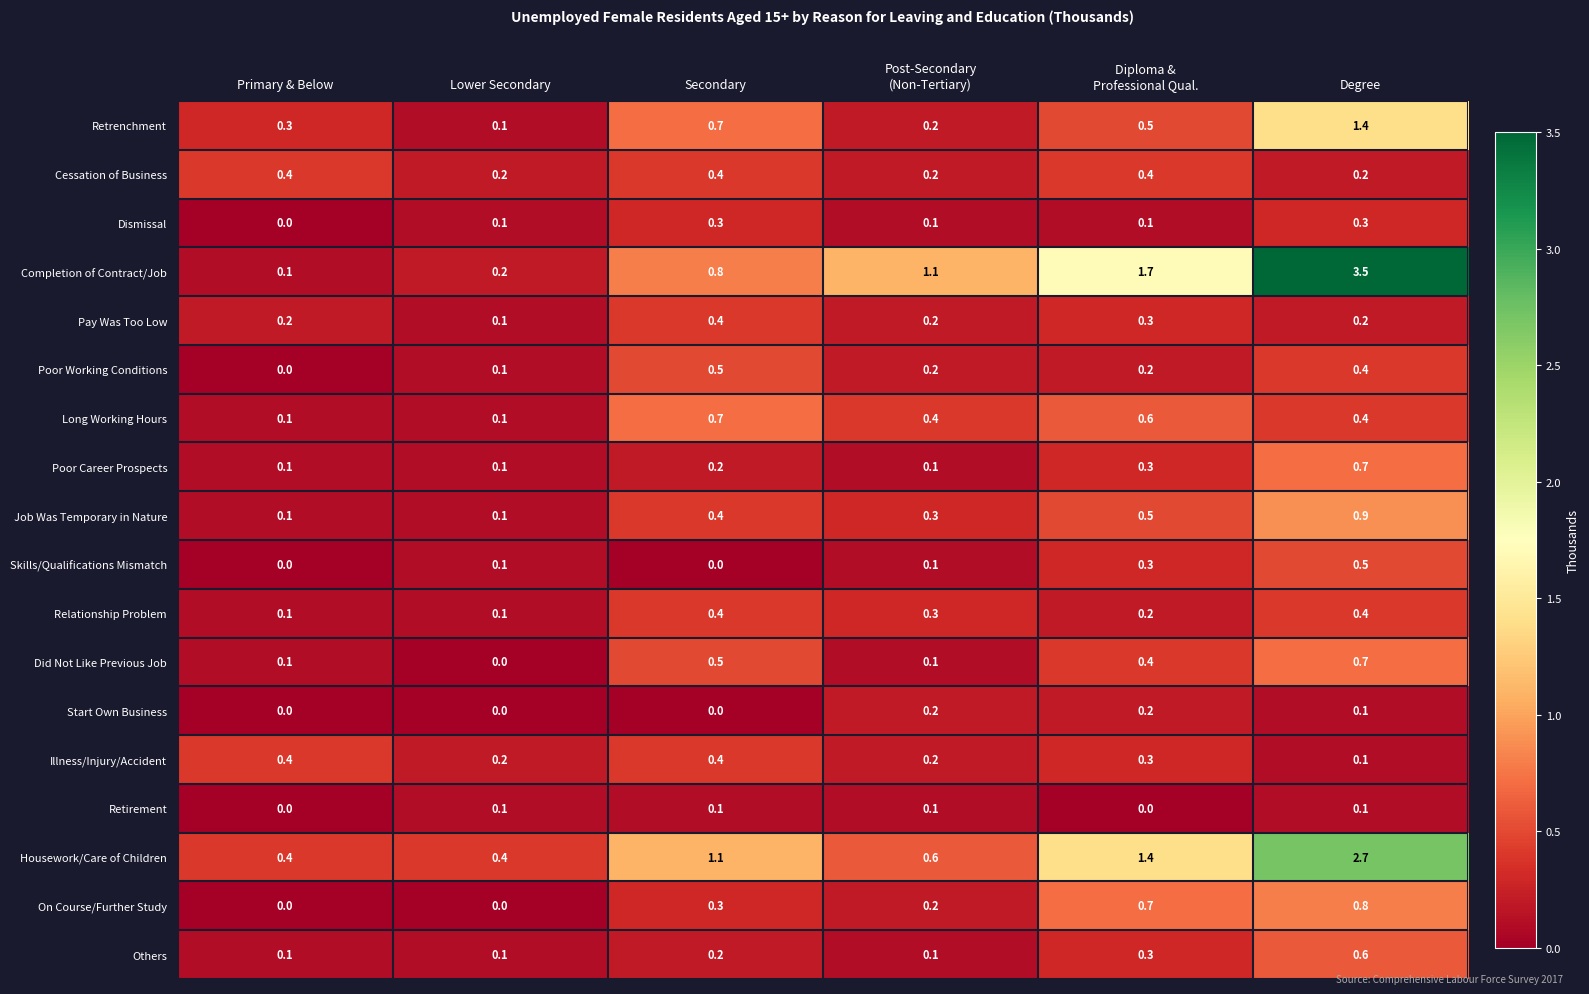

How many On Course/Further Study values are between 0 and 1?

6